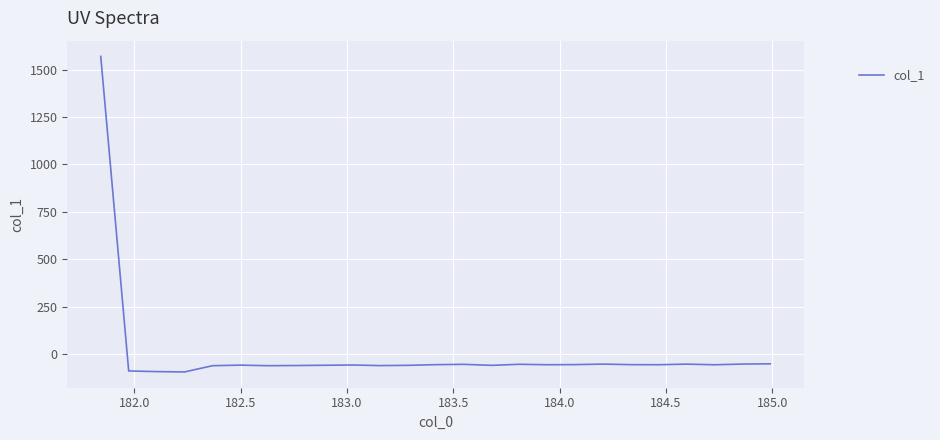

What is the difference between the maximum and minimum values?

1664.7